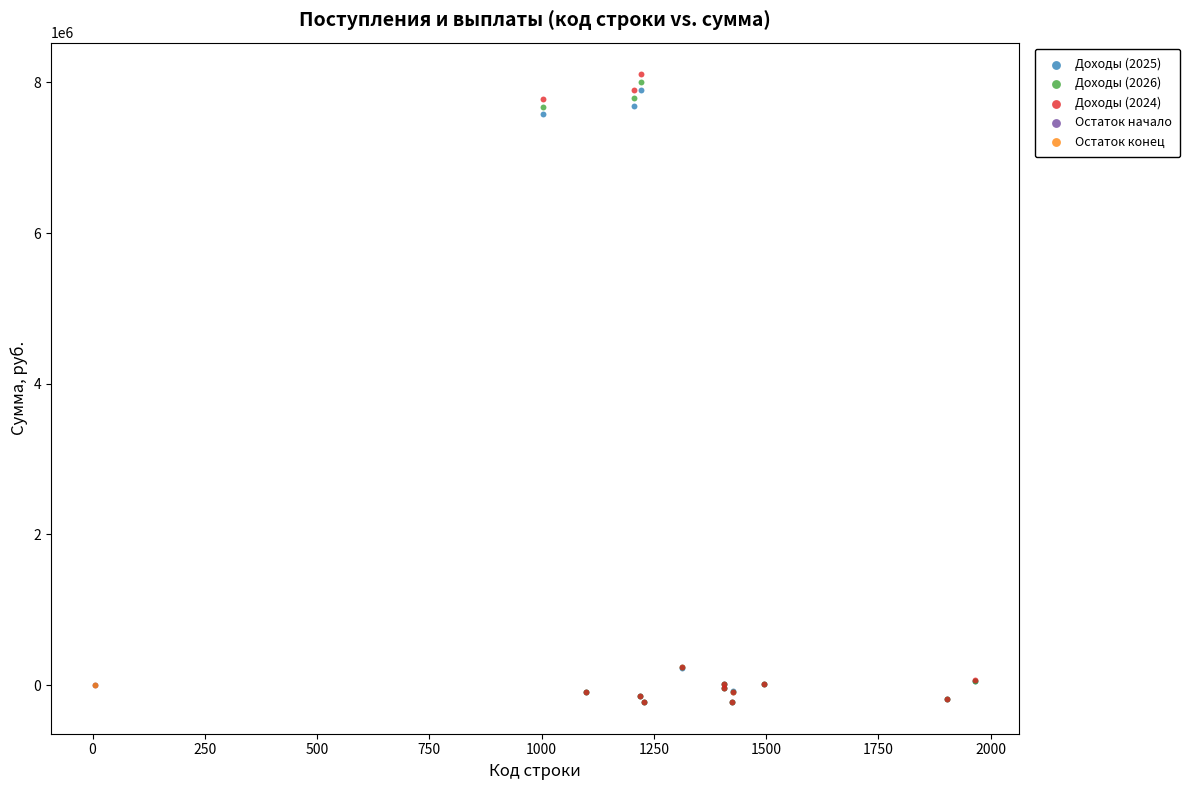

What are all the series names shown in the legend?

Доходы (2025), Доходы (2026), Доходы (2024), Остаток начало, Остаток конец